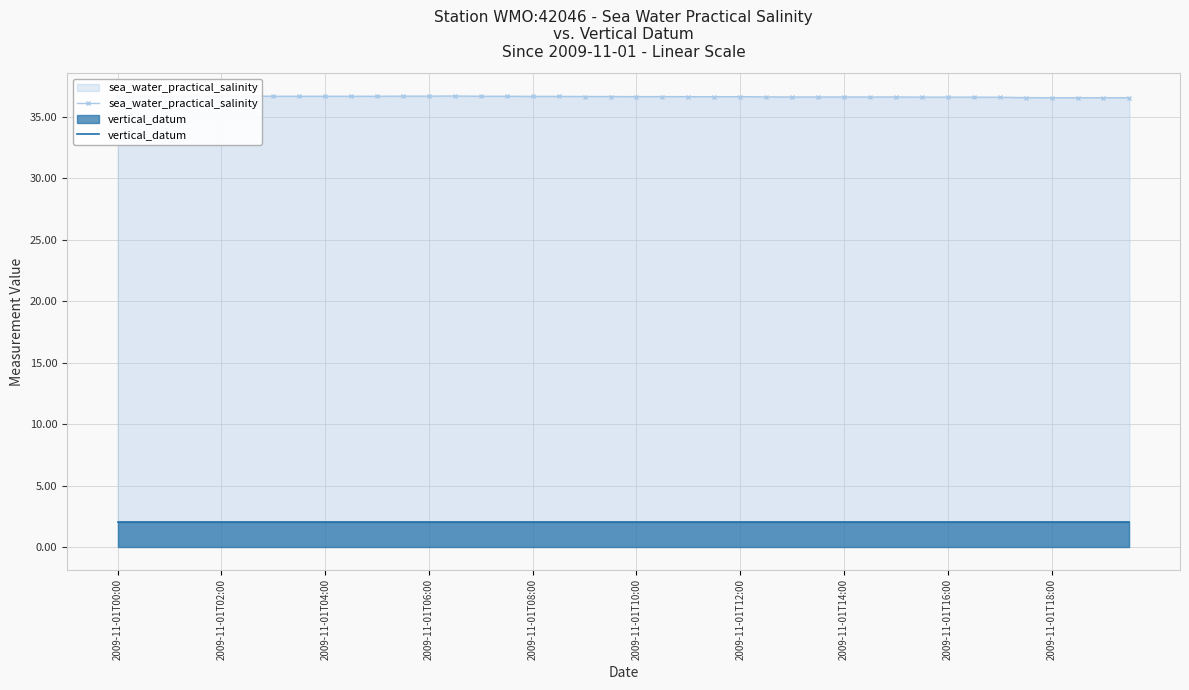

Is it true that sea_water_practical_salinity equals 60.4 at 2009-11-01T02:00?

False